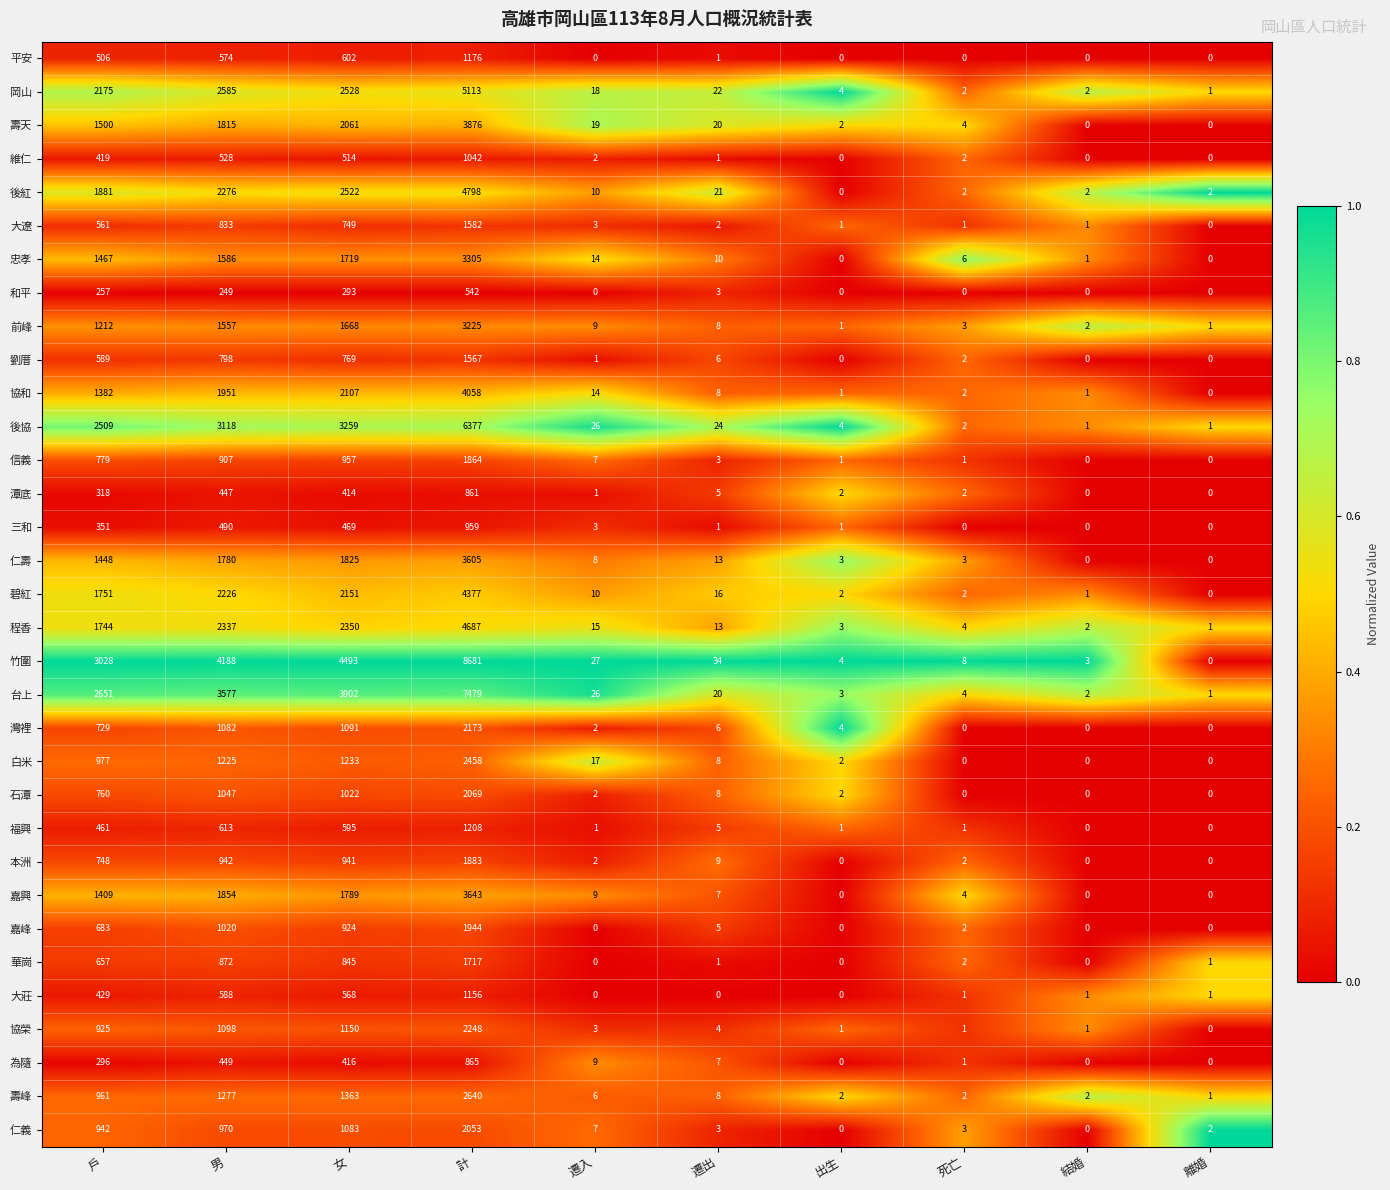

True or false: 本洲 has a value of 1006 at 戶.

False